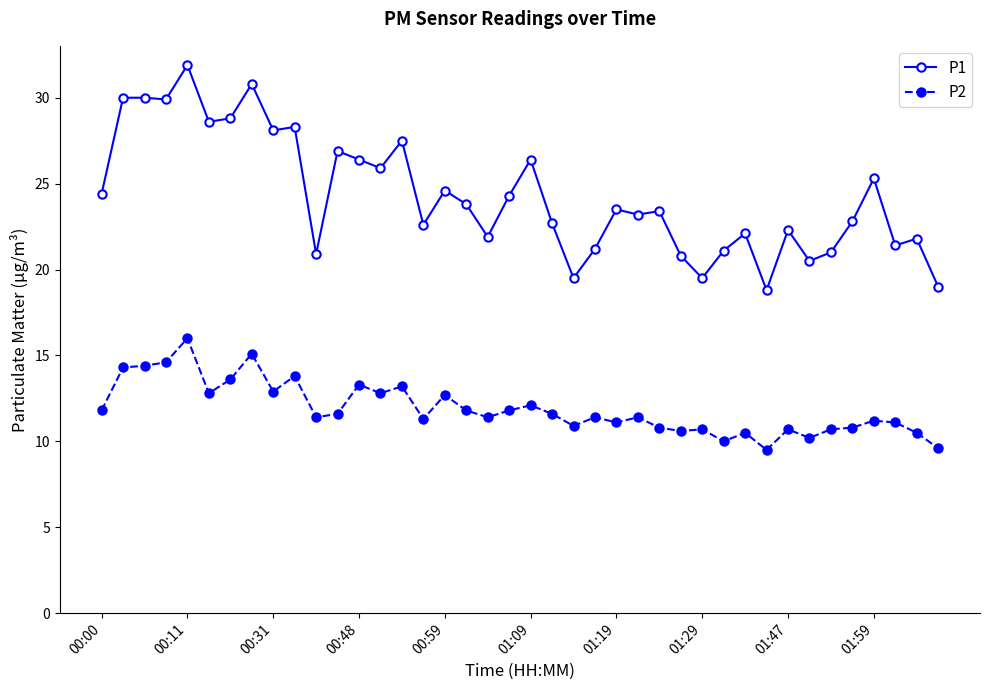

List the series in order of their peak value, lowest first.

P2, P1